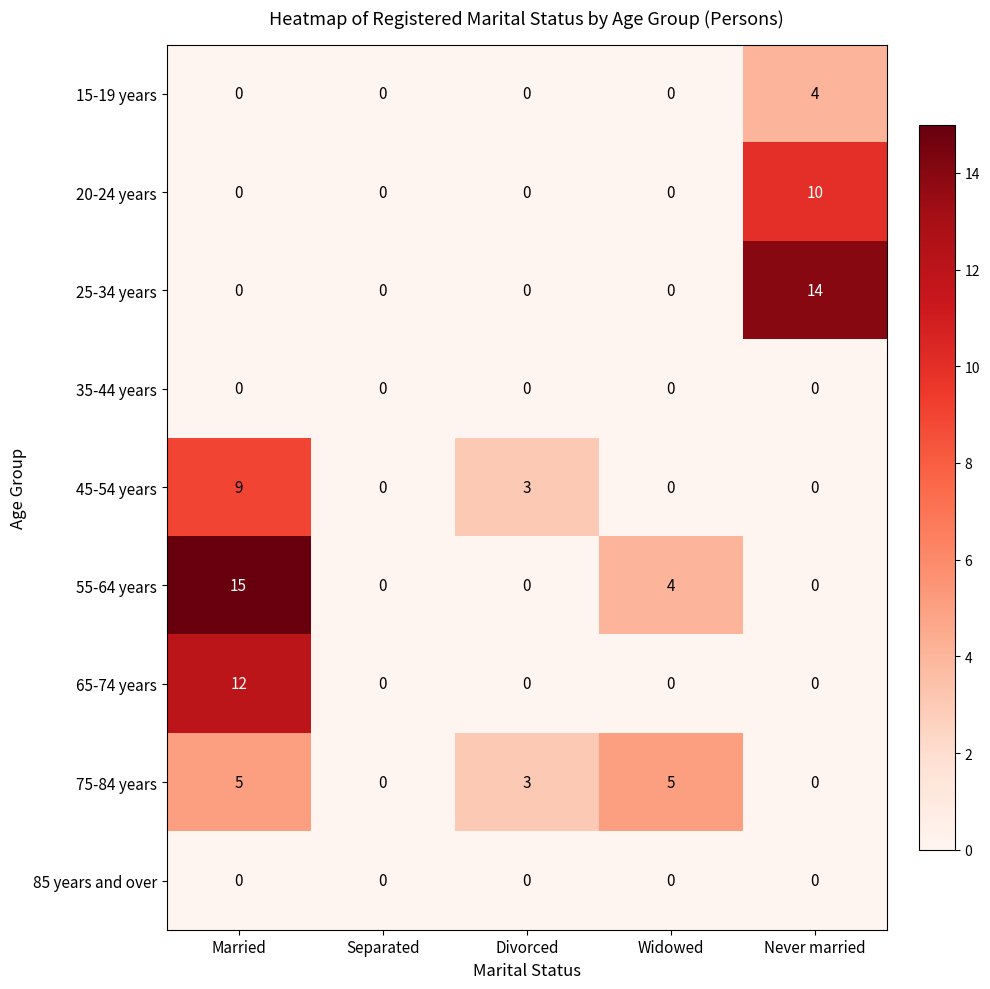

Which series changed the most between Married and Never married?

55-64 years